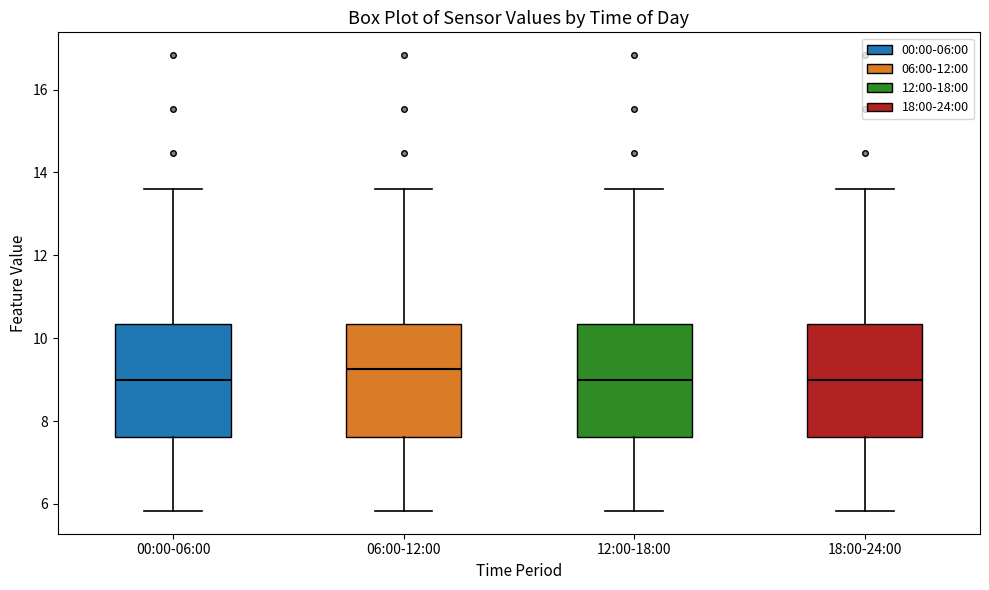

Where is the lower edge of the box for 00:00-06:00 on the y-axis? The values are not printed on the chart, so give them approximately, as read against the axis.

7.6